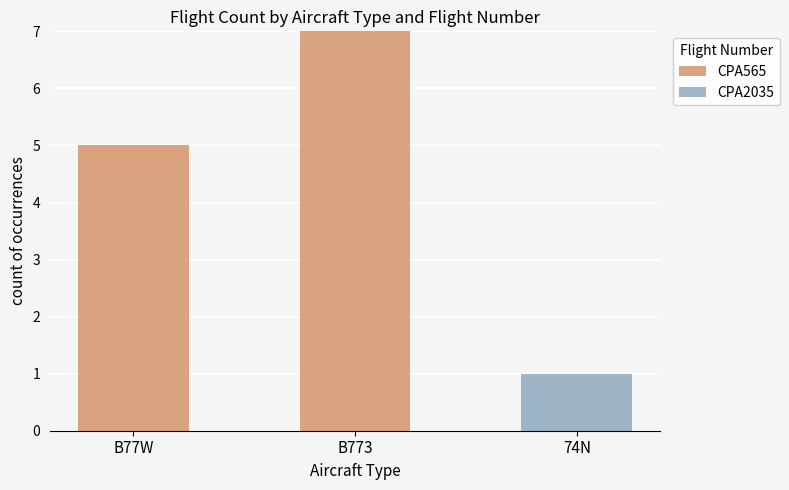

What is the total value across all series at B77W?

5